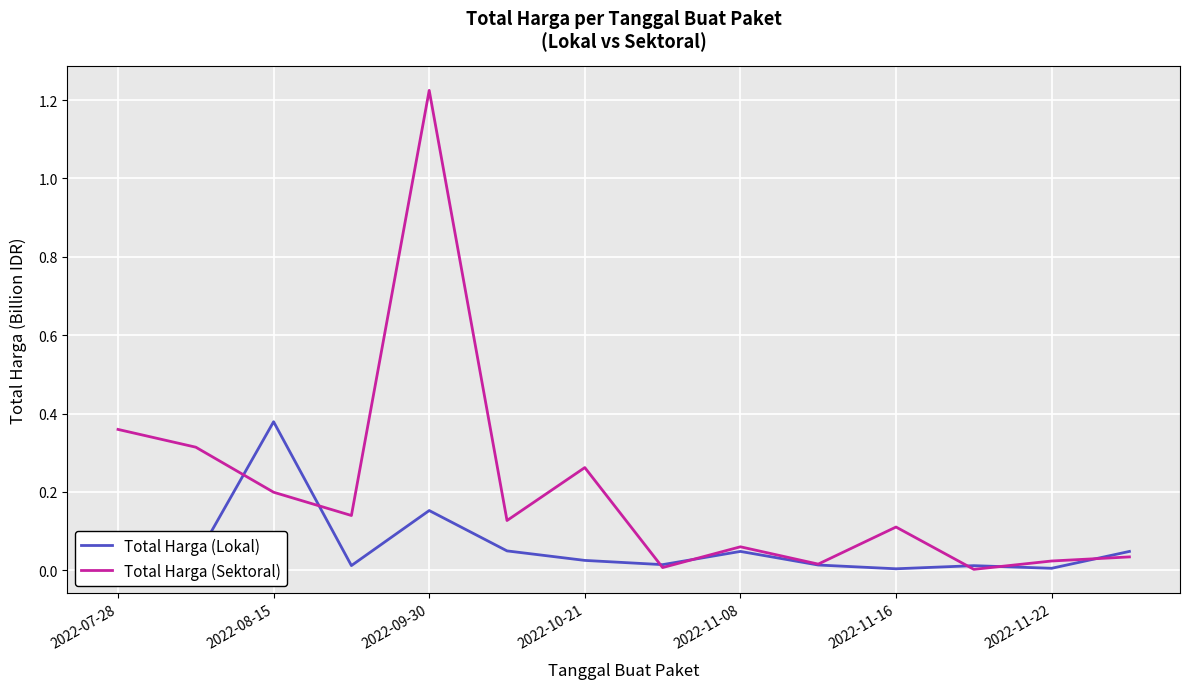

What is the sum of all Total Harga (Lokal) values?

0.8